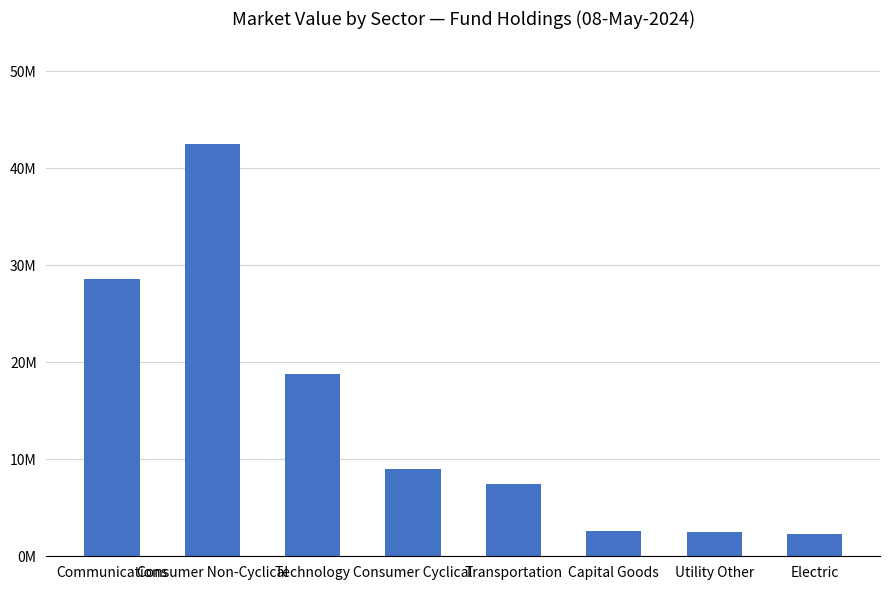

What is the value of the 2nd bar from the left?

42451983.4